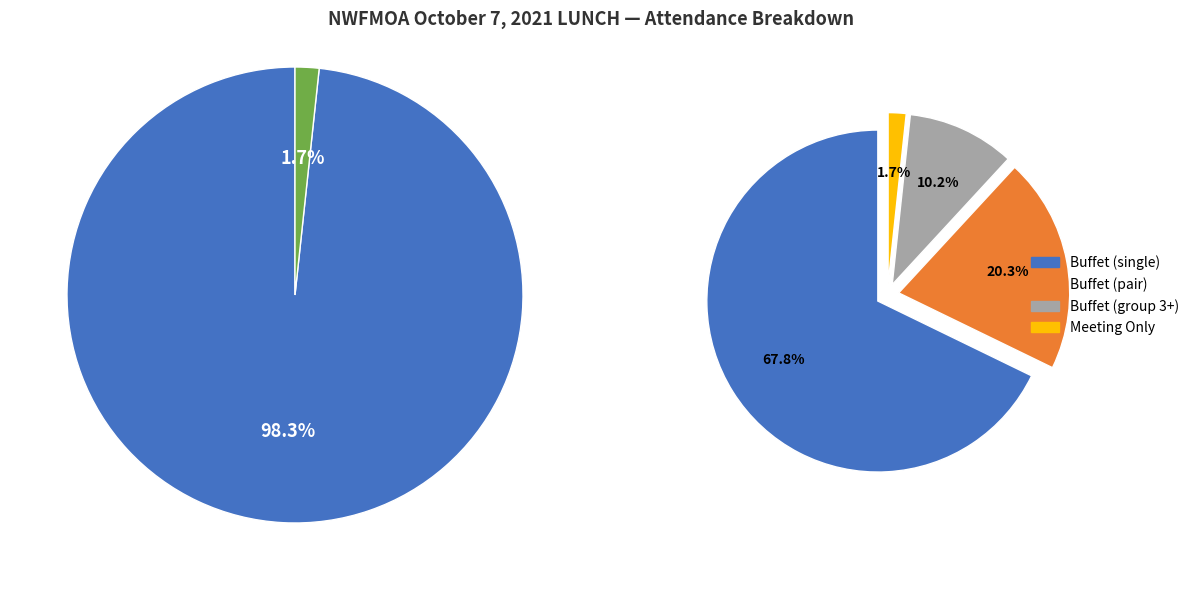

True or false: Meeting Only accounts for 2% of the total.

True